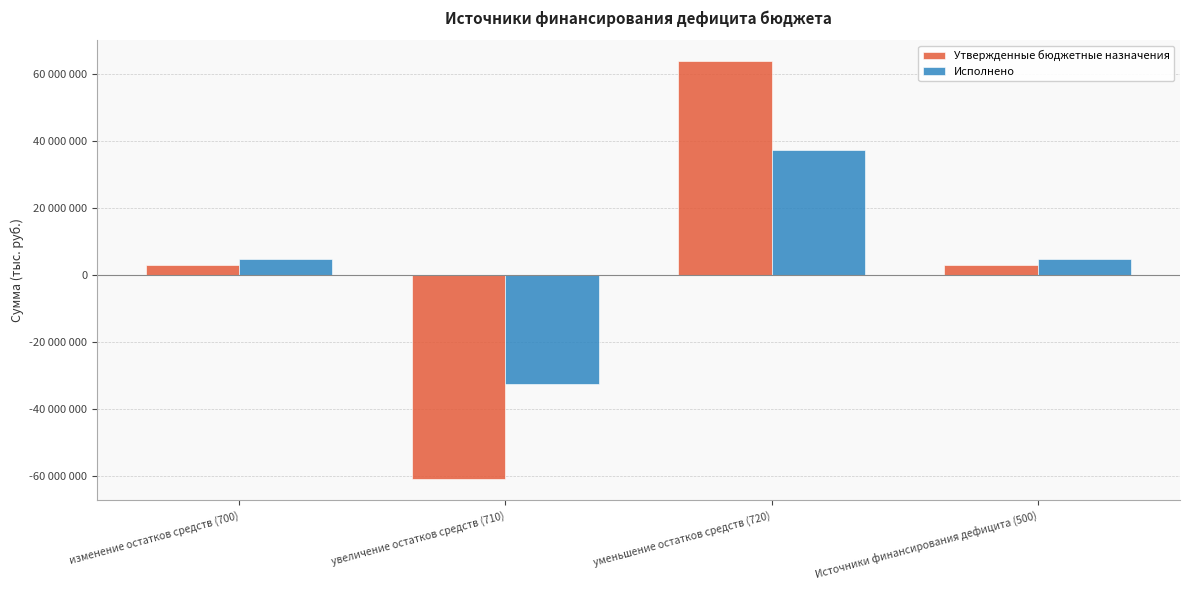

What is the difference between the maximum and minimum values in the Исполнено series?

69917191.1